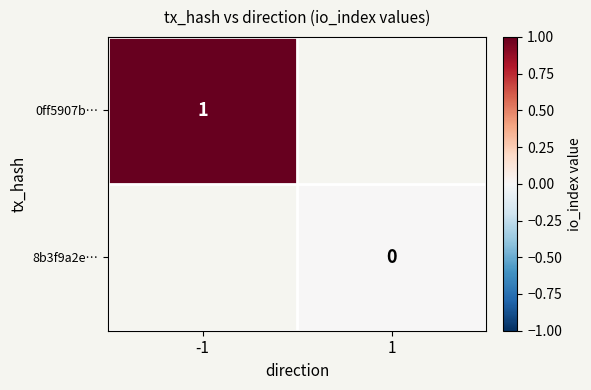

Count the number of categories in the chart.

2